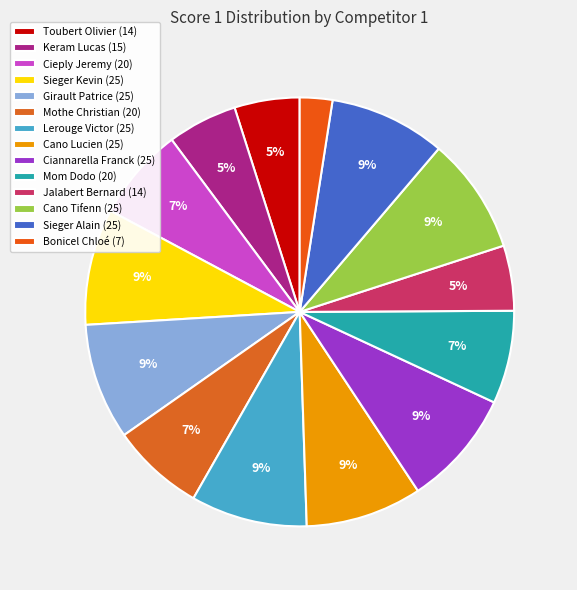

Which category has the biggest portion of the pie?

Sieger Kevin